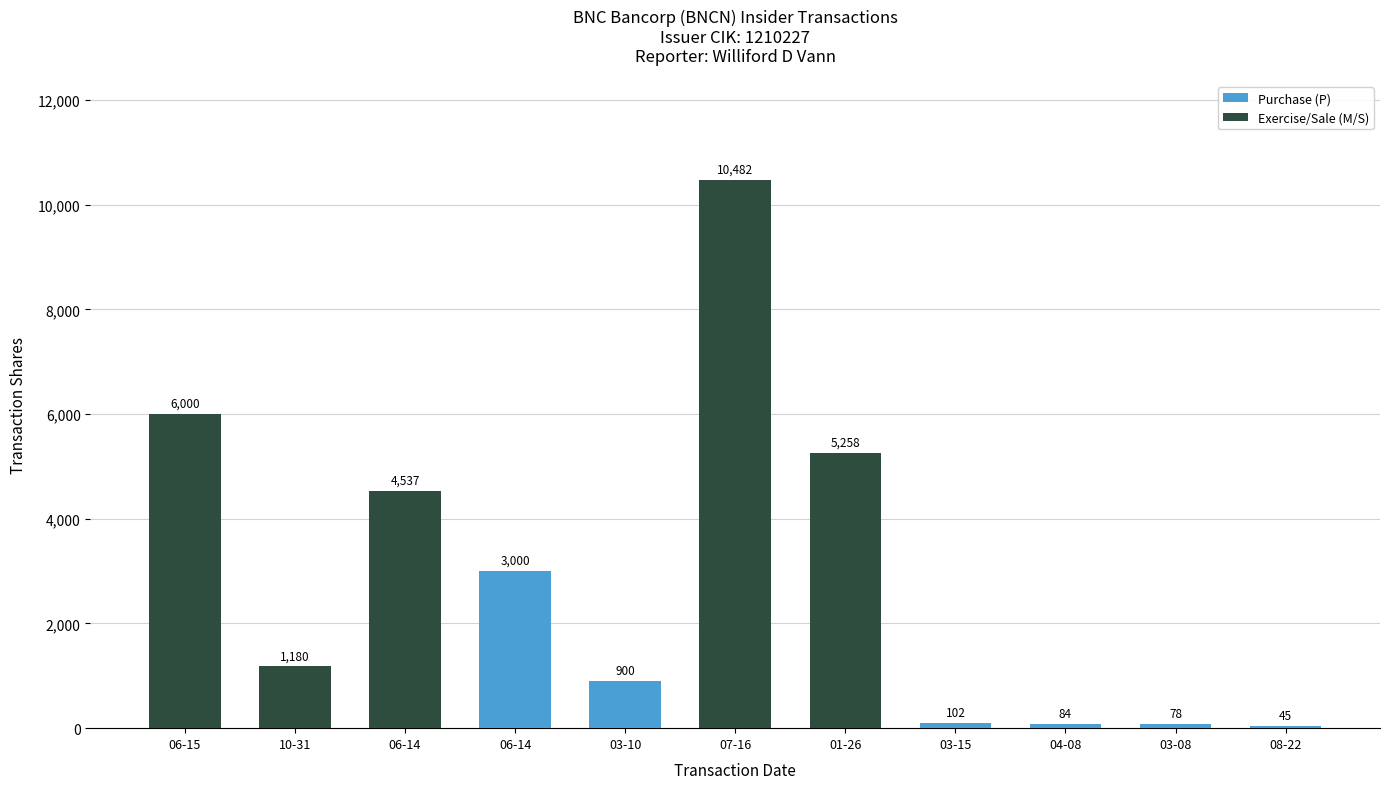

List the series in order of their overall mean, highest first.

Exercise/Sale (M/S), Purchase (P)